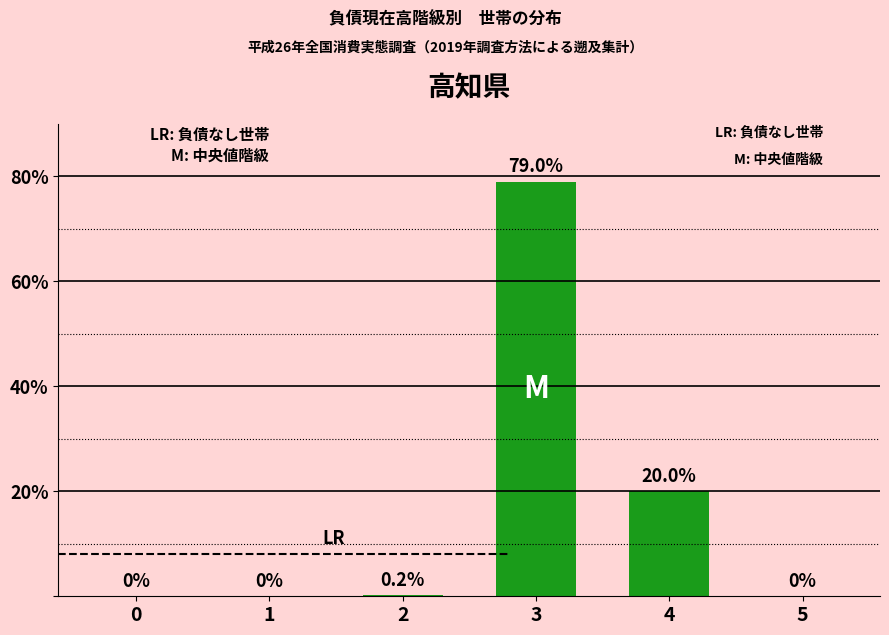

What is the difference between the values at 1 and 4?

20.0